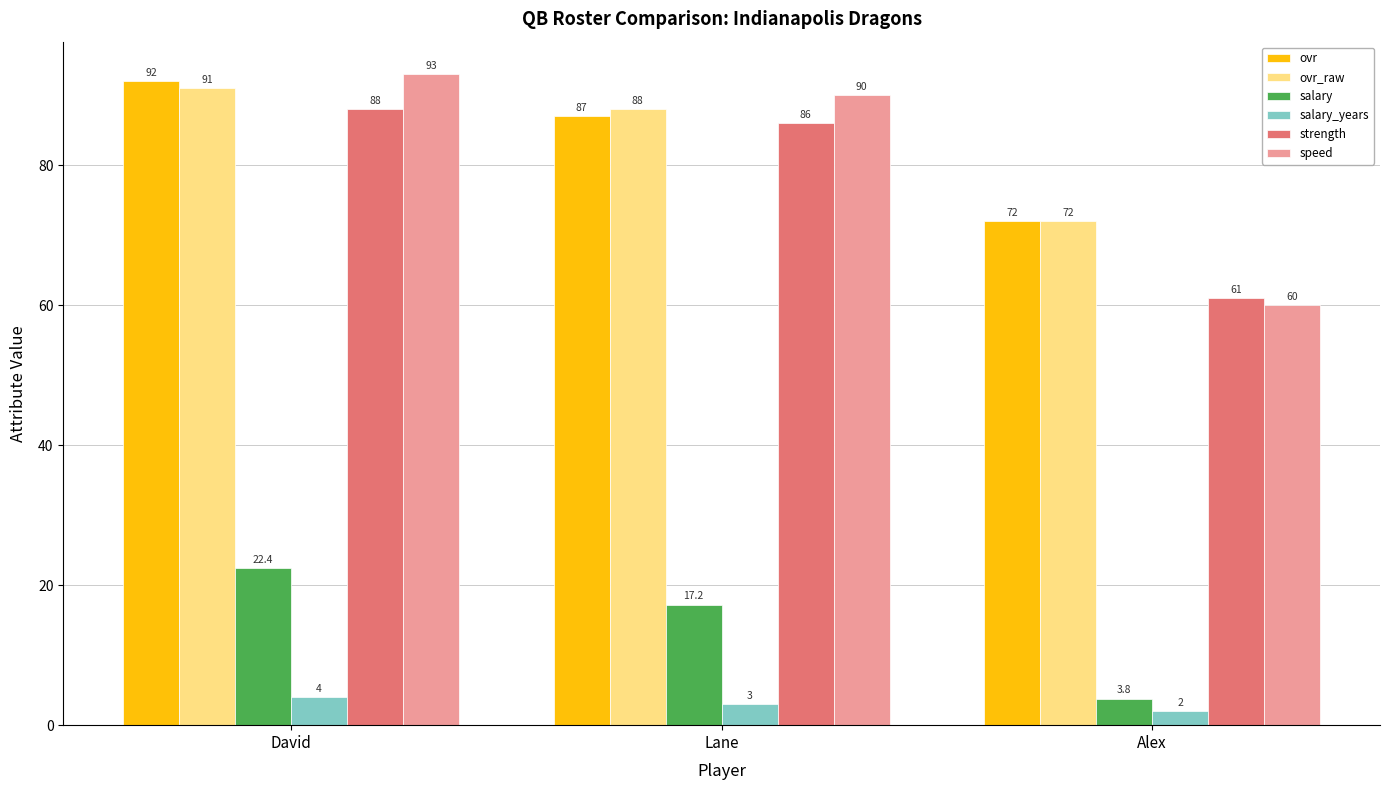

Which series has the largest range (max minus min)?

speed